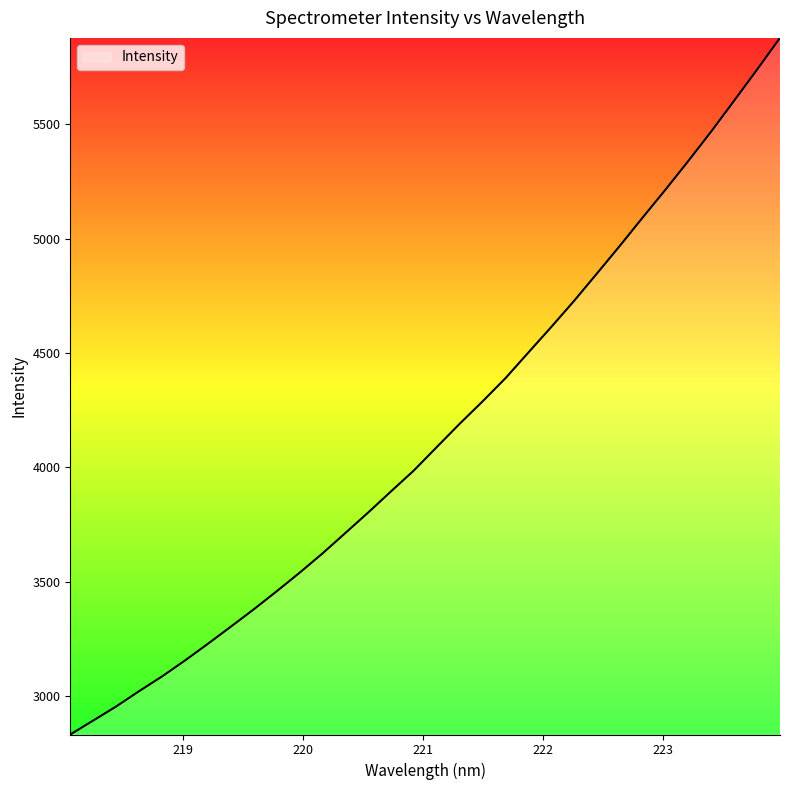

What is the maximum value shown in the chart?

5877.8